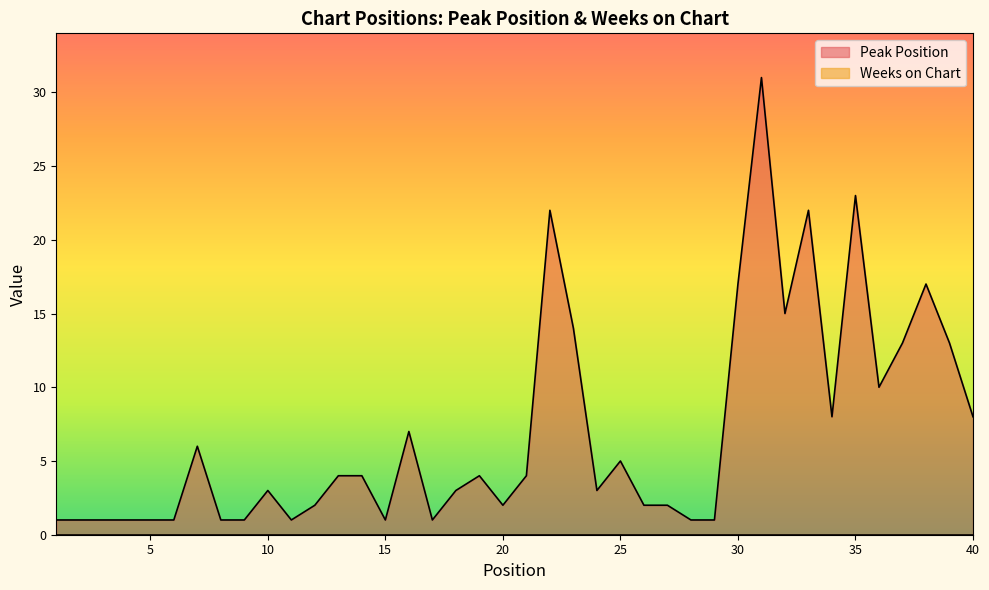

Does the chart display data point markers on the line(s)?

No